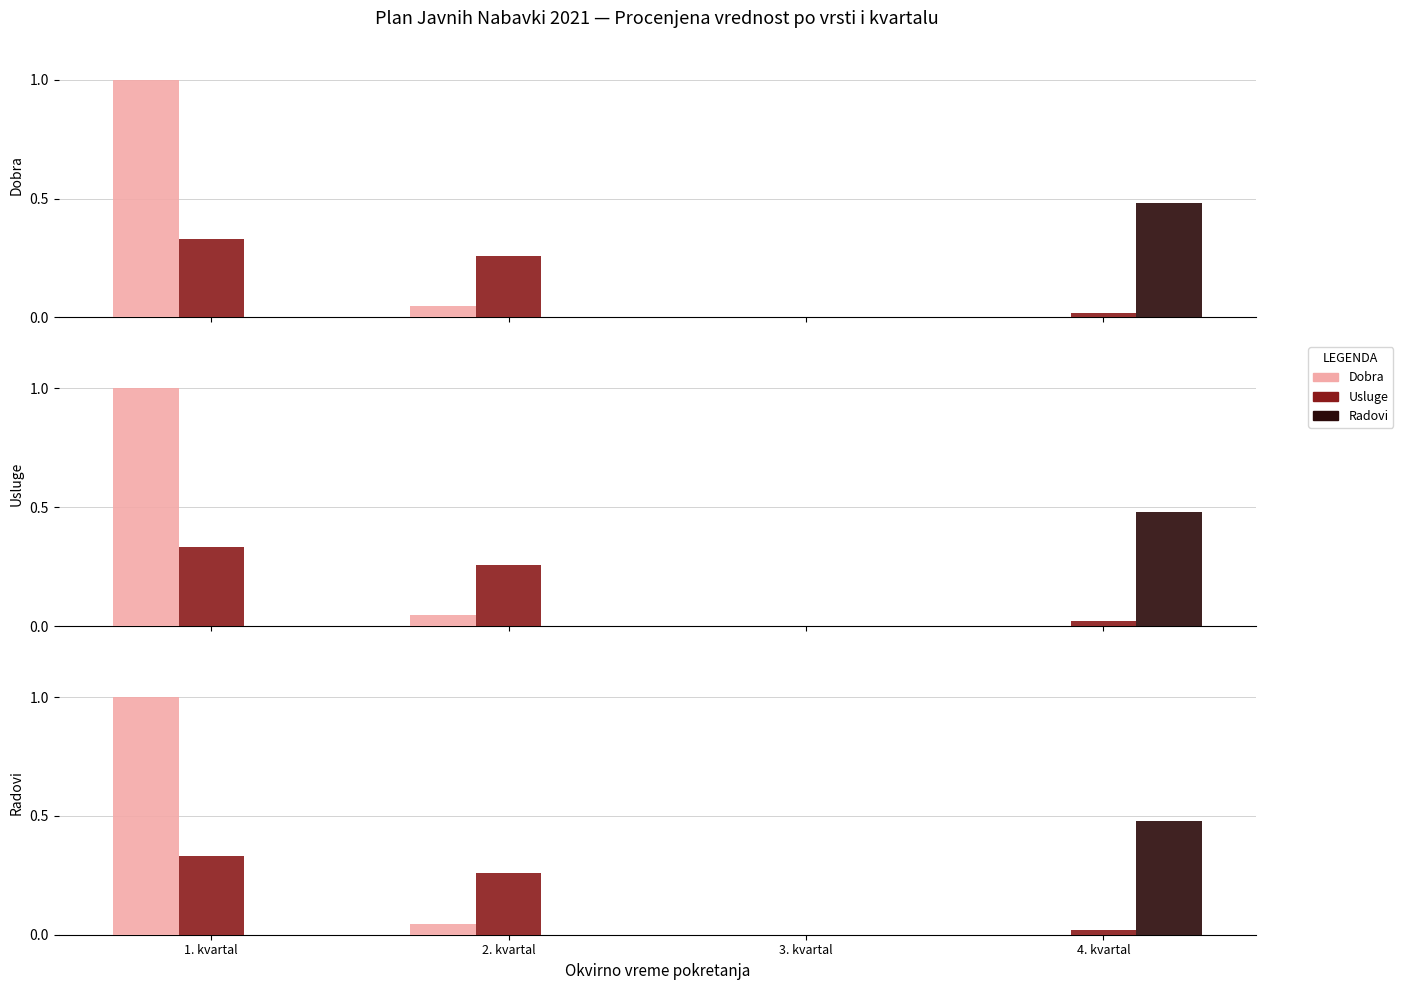

True or false: Radovi has a value of 0.2 at 2. kvartal.

False